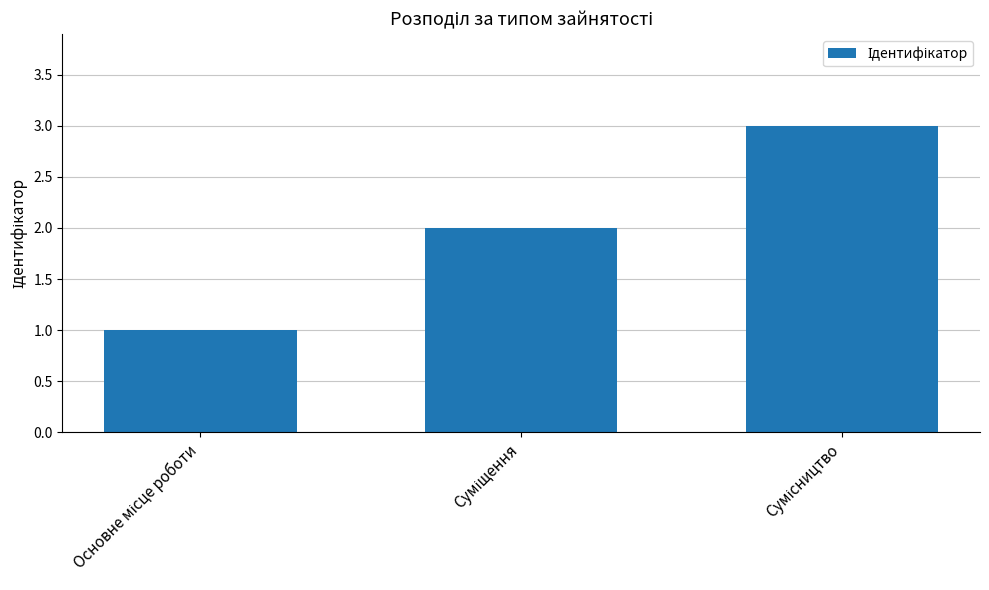

What is the maximum value shown in the chart?

3